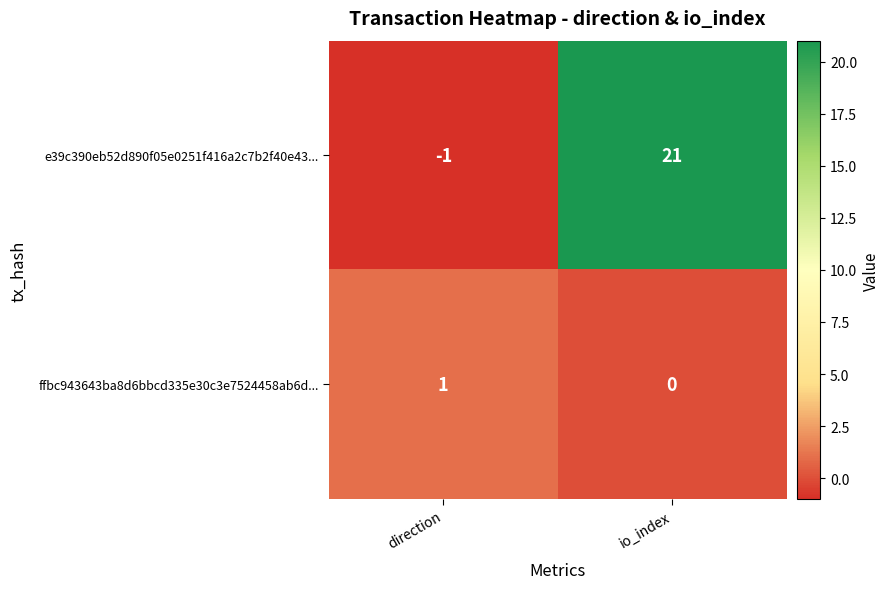

What is the sum of the e39c390eb52d890f05e0251f416a2c7b2f40e43... values at io_index and direction?

20